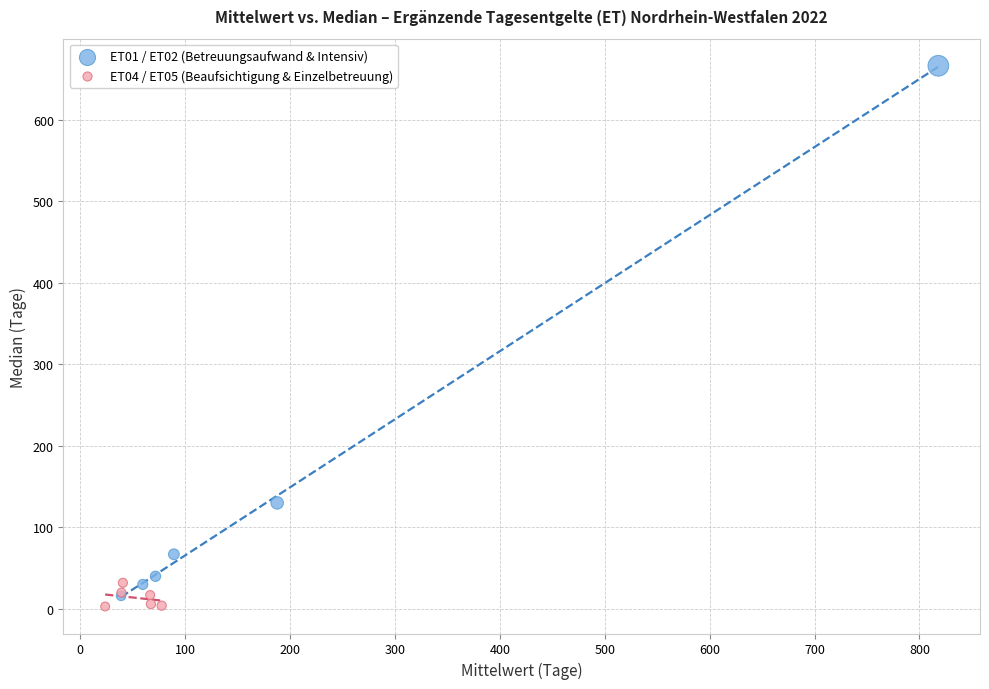

Which series contains the lowest Y value?

ET04 / ET05 (Beaufsichtigung & Einzelbetreuung)